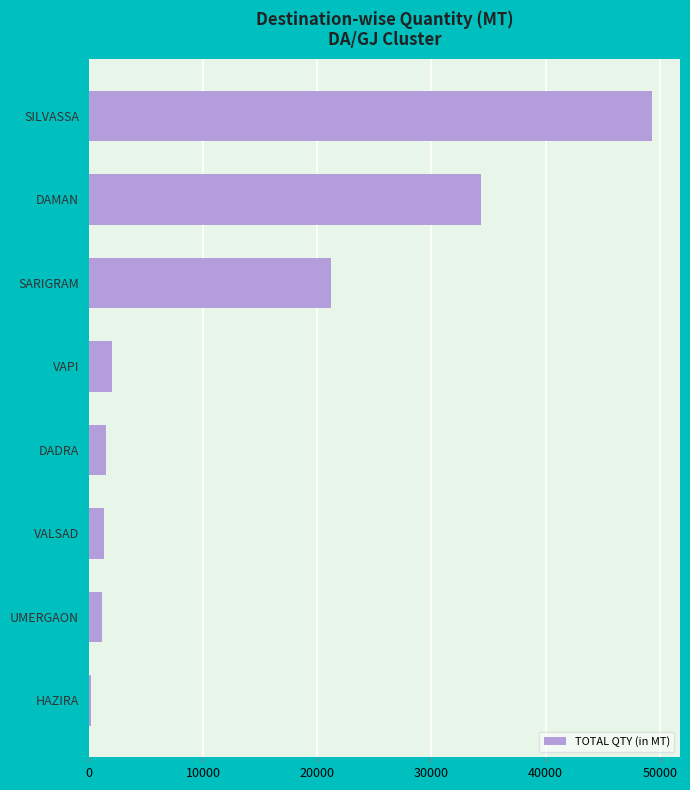

True or false: the data shows 2000 at VAPI.

True